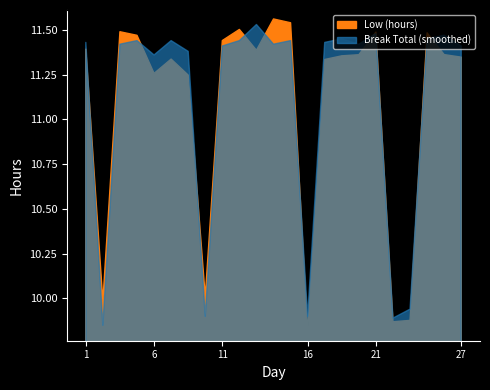

Between 2 and 19, which series saw the biggest shift?

Low (hours)